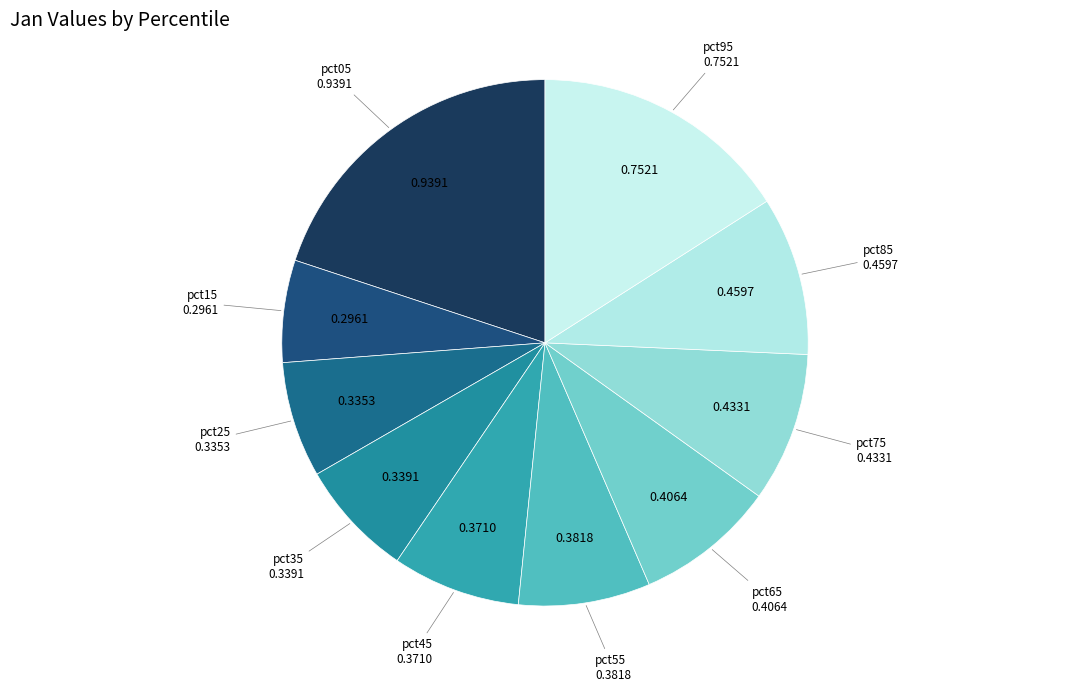

Which slice is the smallest?

pct15